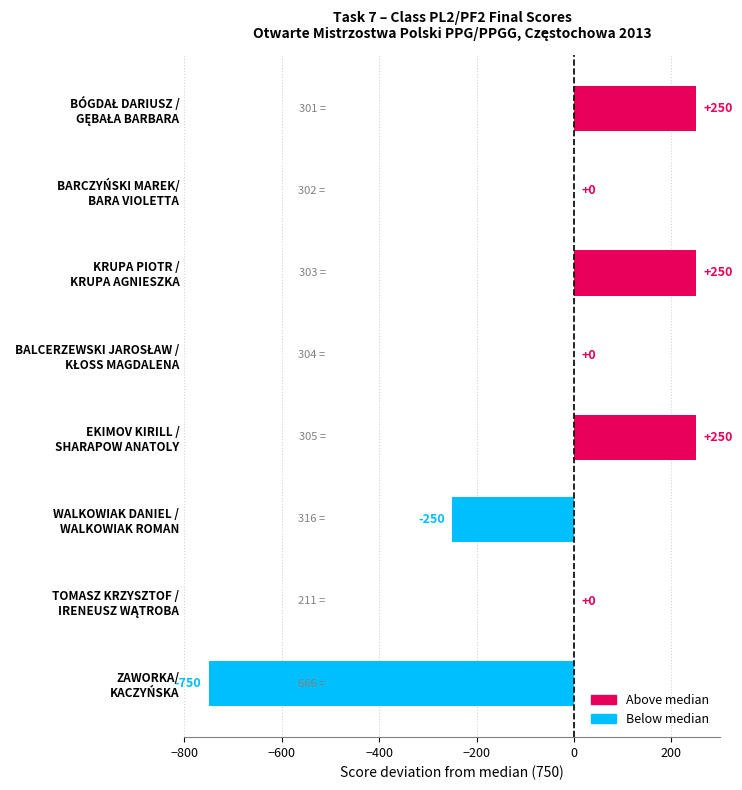

What is the greatest value displayed?

250